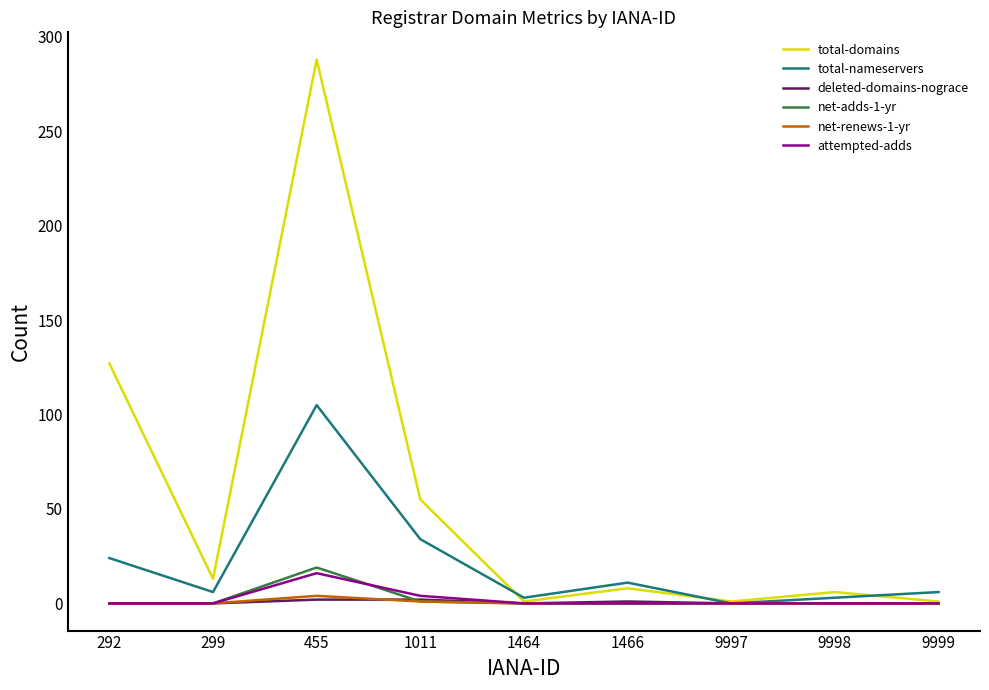

Which series has the widest spread of values?

total-domains